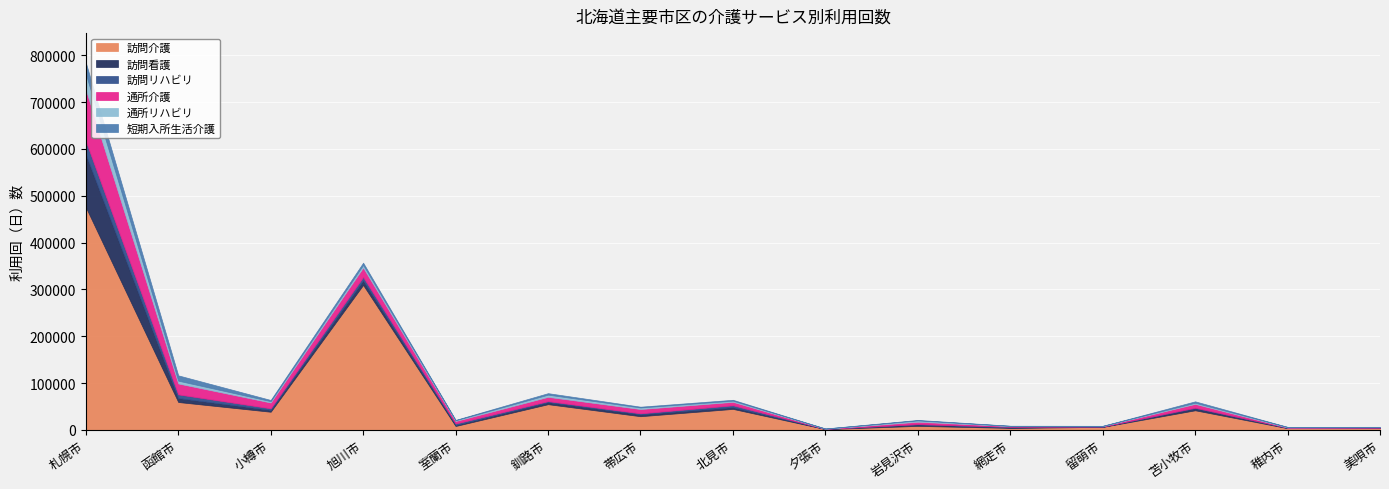

Rank the series by their maximum value, from lowest to highest.

短期入所生活介護, 訪問リハビリ, 通所リハビリ, 通所介護, 訪問看護, 訪問介護